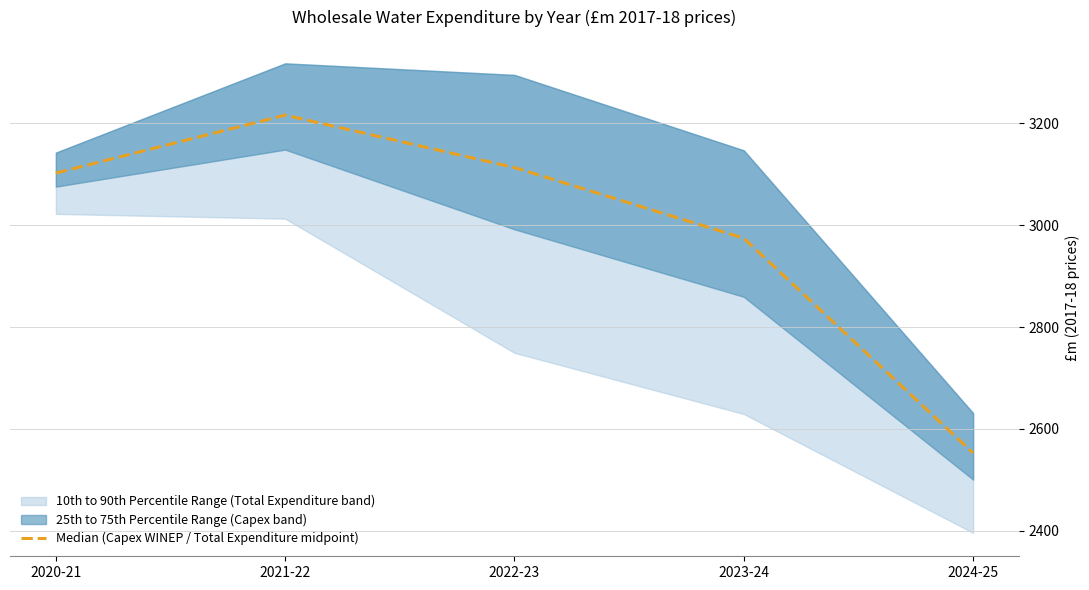

How many interior local peaks (higher than both neighbors) does the data have?

1